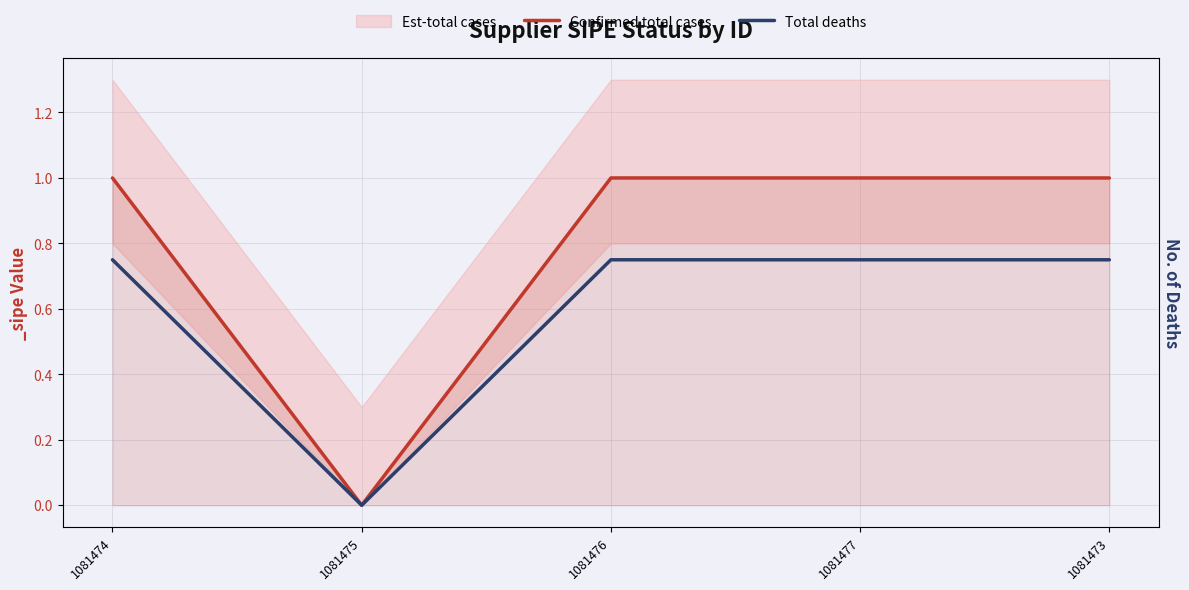

What is the label of the 2nd point from the right?

1081477